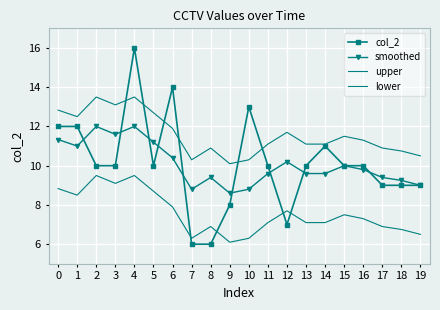

Which series changed the most between 3 and 7?

col_2